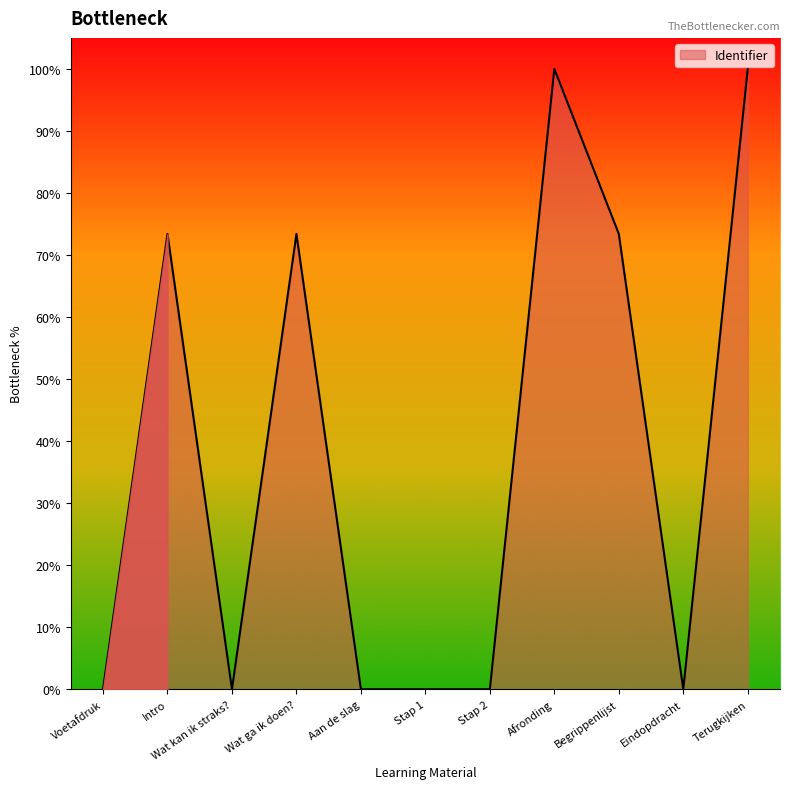

What is the difference between the values at Intro and Afronding?

26.6